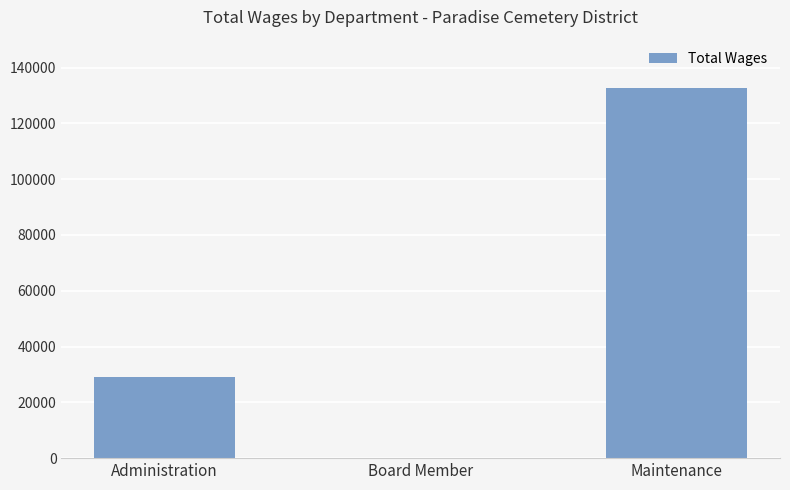

What is the sum of all values?

161590